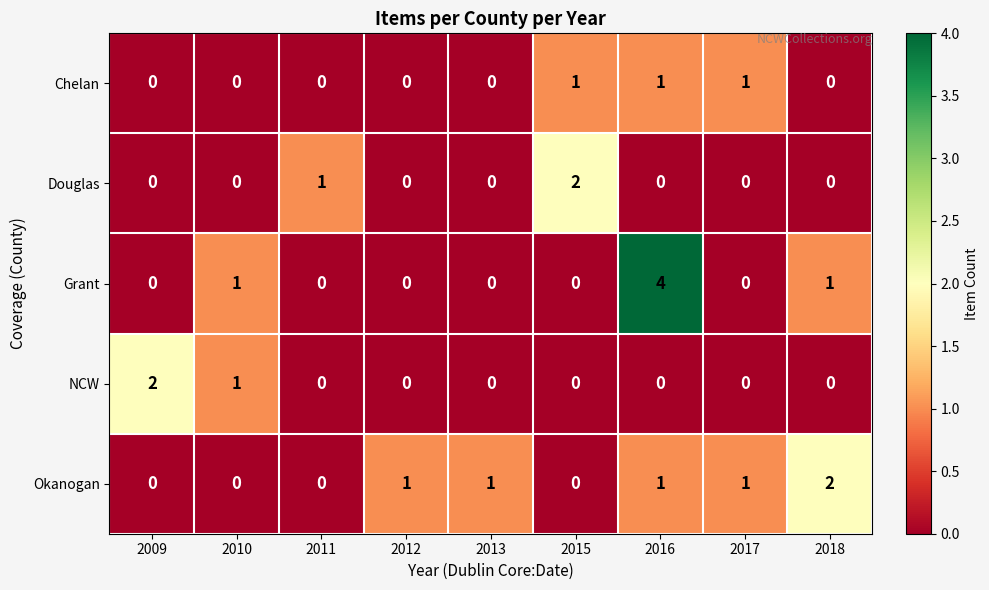

How many NCW values are between 0 and 1?

8